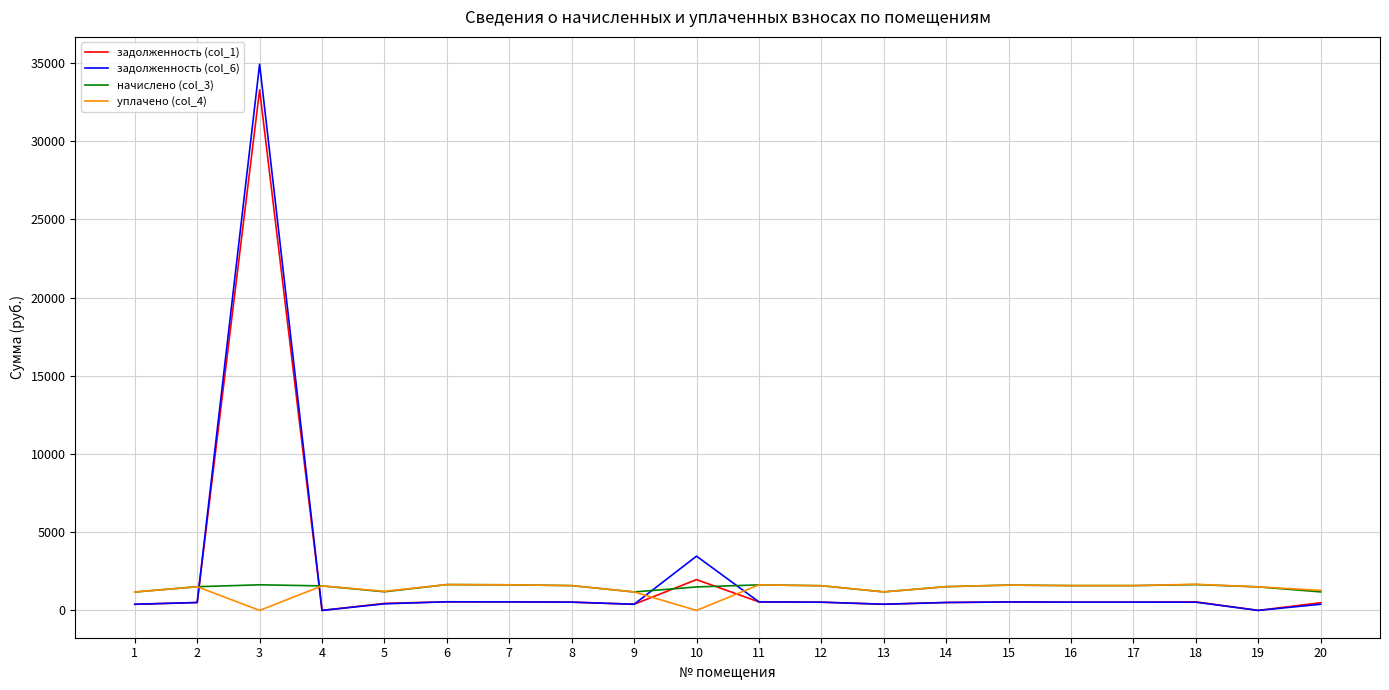

Rank the series by their average value, from highest to lowest.

задолженность (col_6), задолженность (col_1), начислено (col_3), уплачено (col_4)